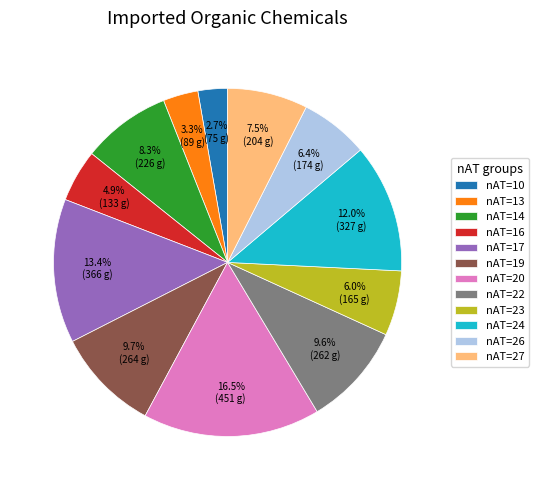

Does any single category account for the majority?

No